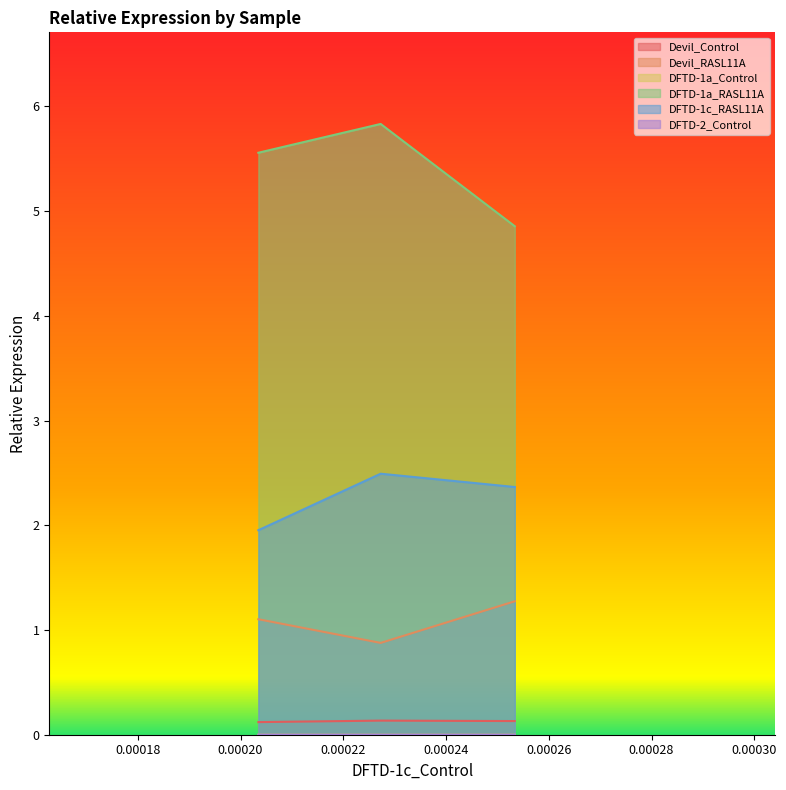

What is the average value of the Devil_Control series?

0.1